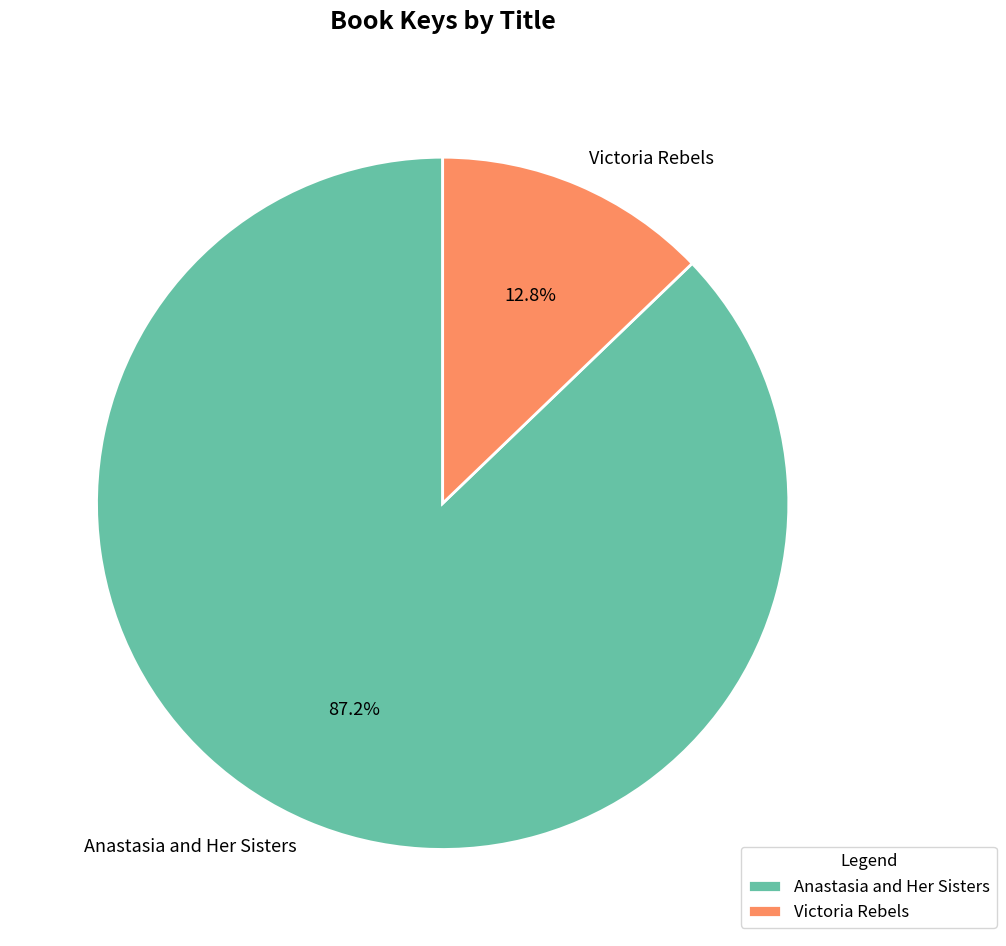

Is it true that Anastasia and Her Sisters is 87% of the pie?

True